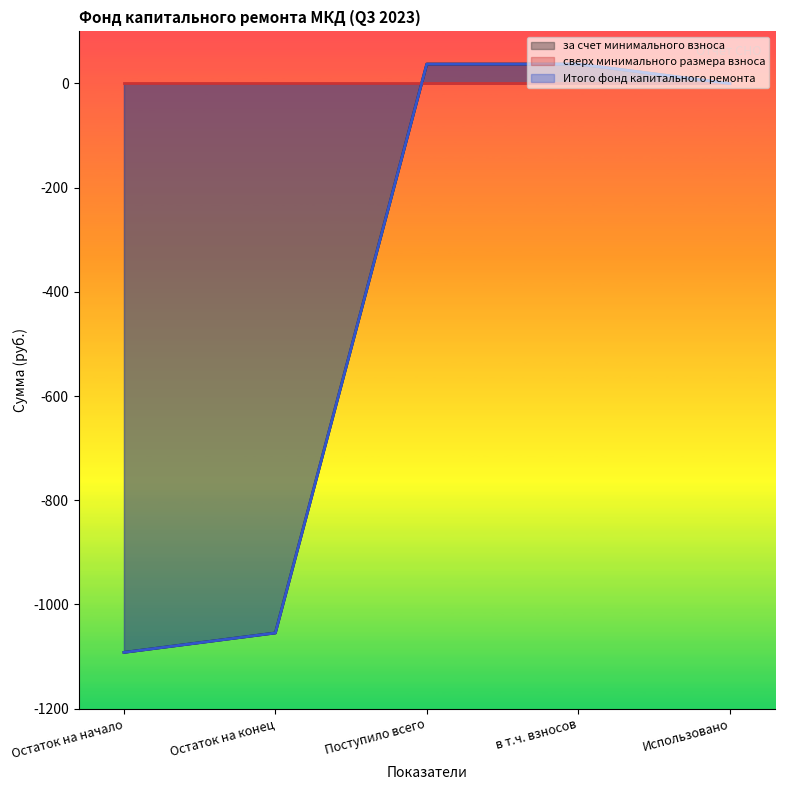

Reading left to right, what are all the values shown in this chart?

за счет минимального взноса: -1092.2	-1054.9	37.3	37.3	0.0
Итого фонд капитального ремонта: -1092.2	-1054.9	37.3	37.3	0.0